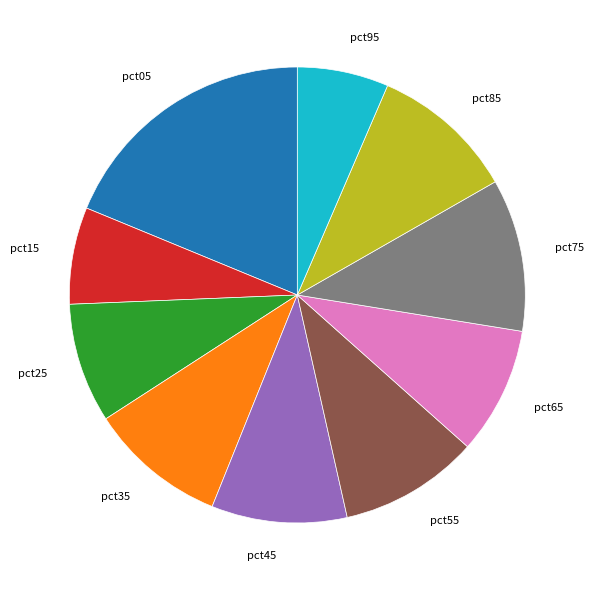

Does pct75 account for over 50% of the chart?

No